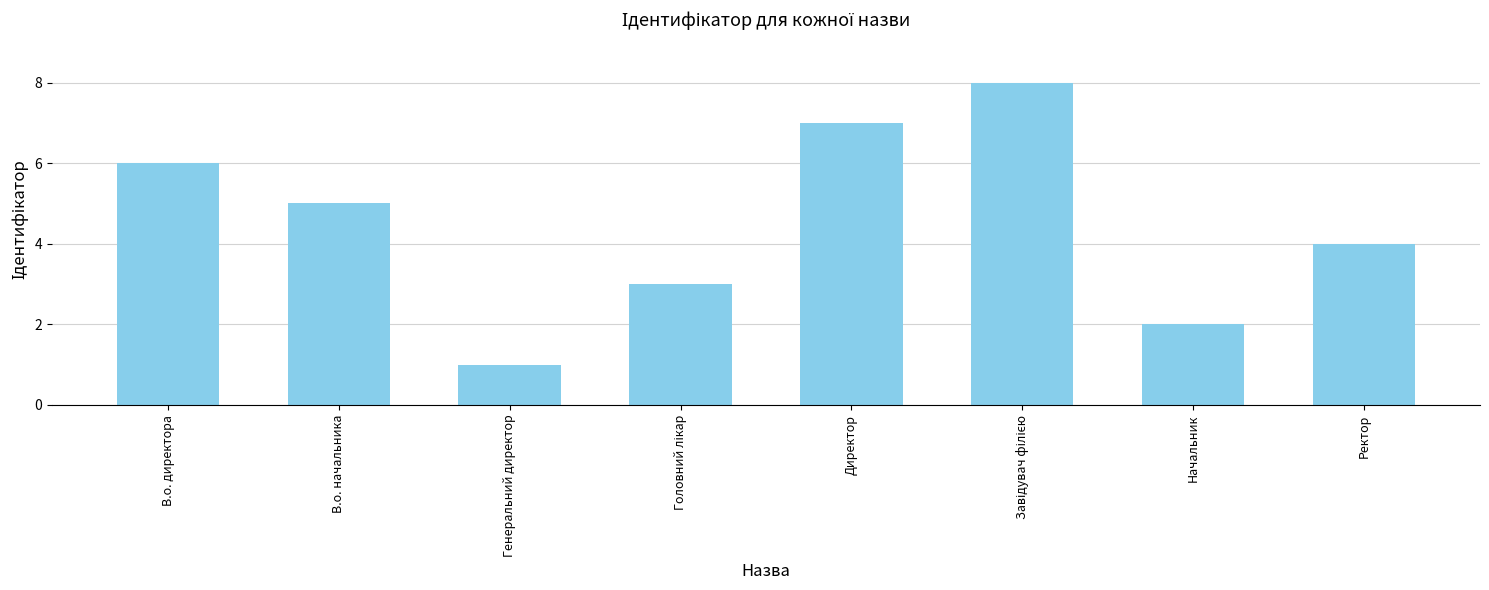

What position from the left is В.о. директора?

1